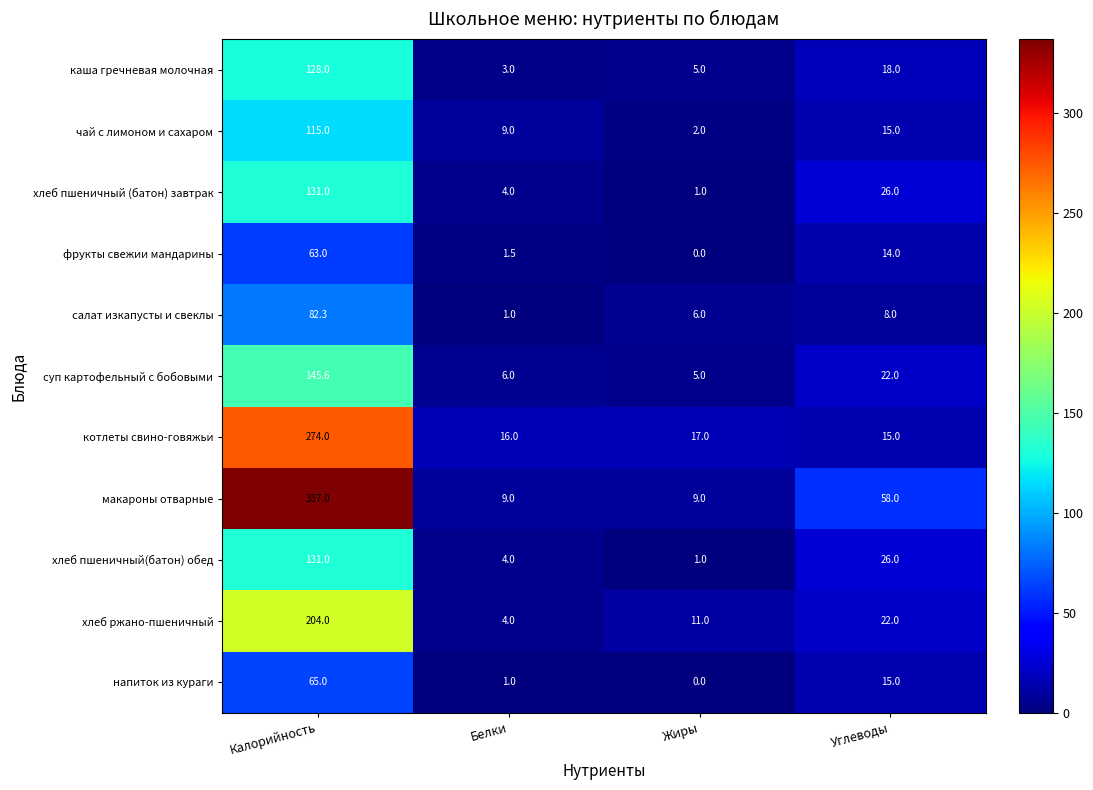

Rank the categories by суп картофельный с бобовыми value from highest to lowest.

Калорийность, Углеводы, Белки, Жиры